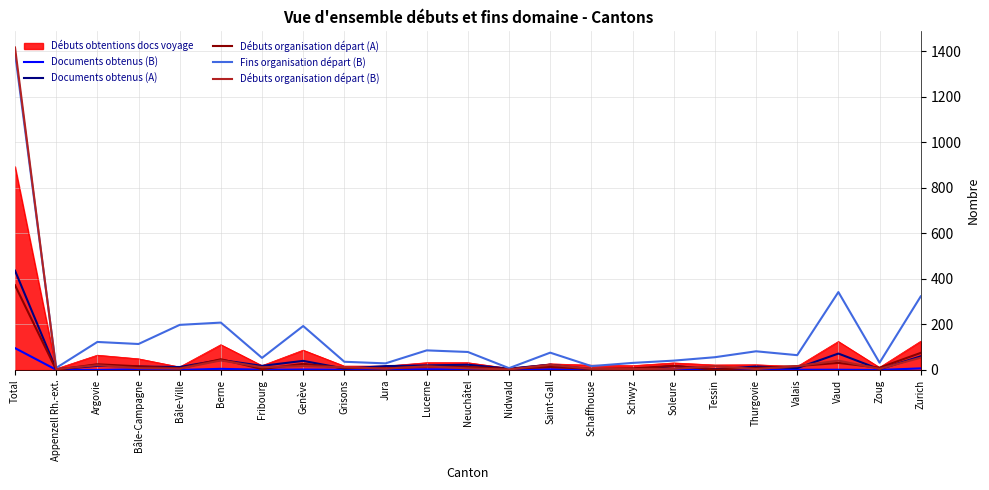

At which label is Débuts organisation départ (A) closest to 186?

Zurich